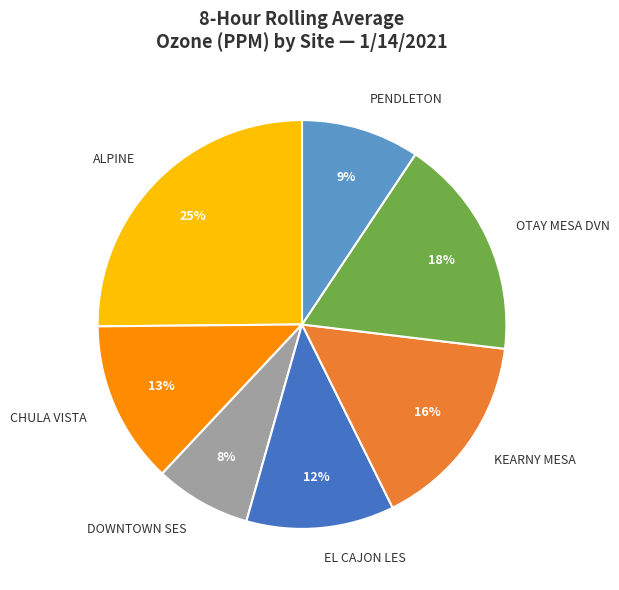

Is it true that ALPINE is 34% of the pie?

False